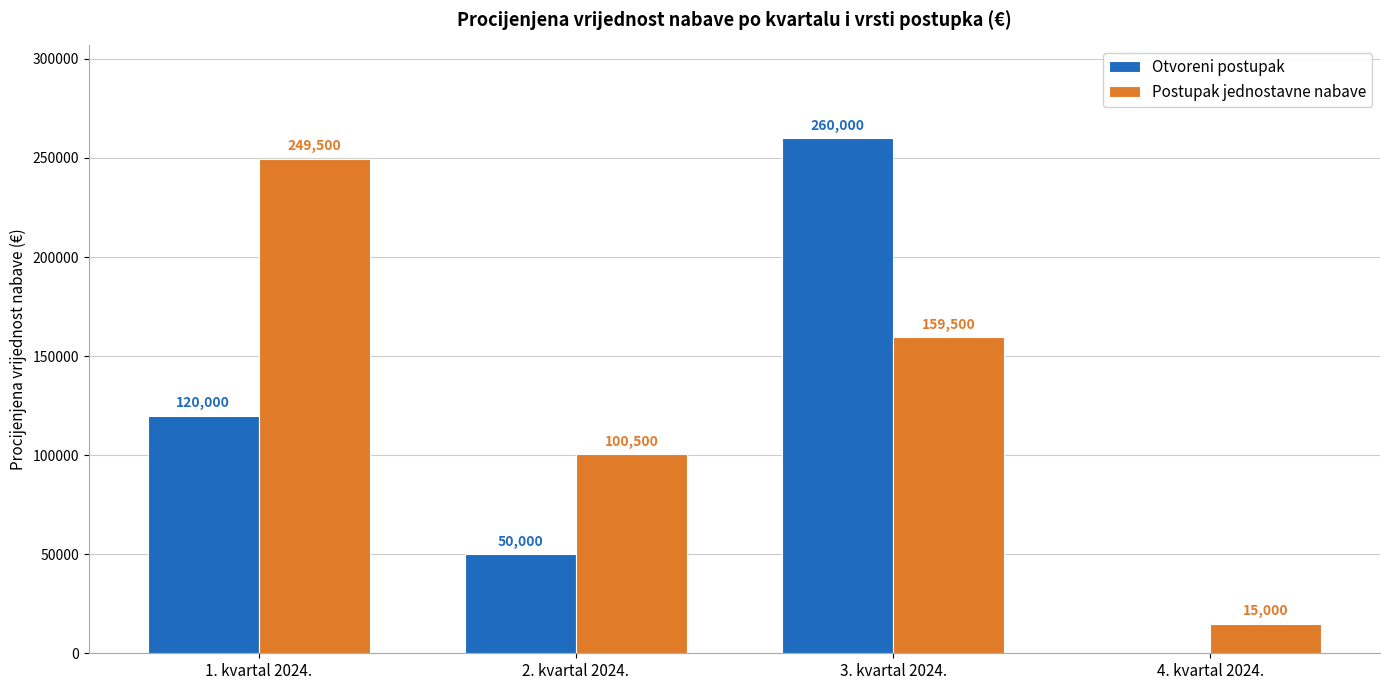

Between 2. kvartal 2024. and 3. kvartal 2024., which series saw the biggest shift?

Otvoreni postupak